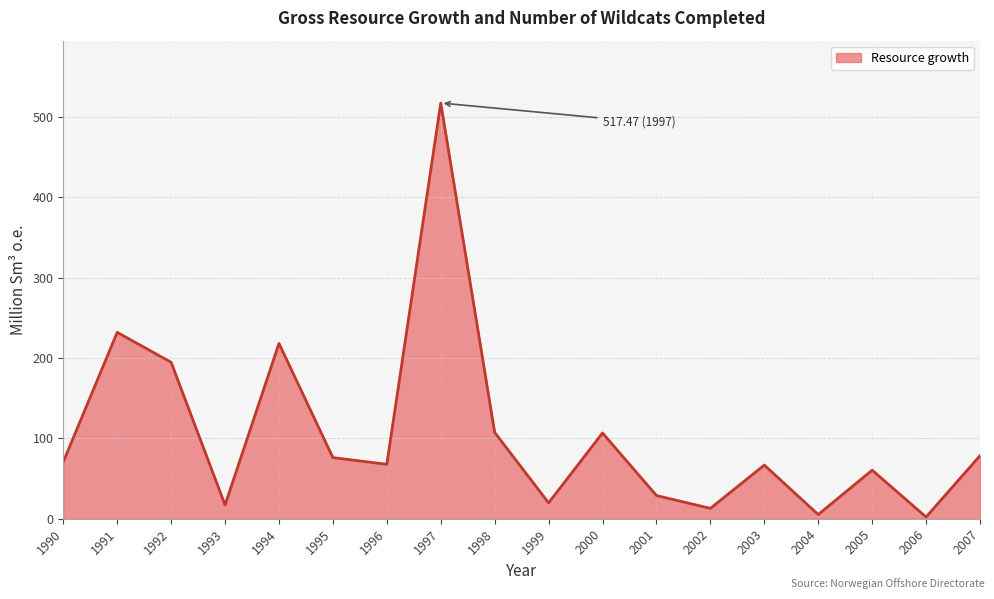

True or false: the data shows 73.3 at 1991.

False